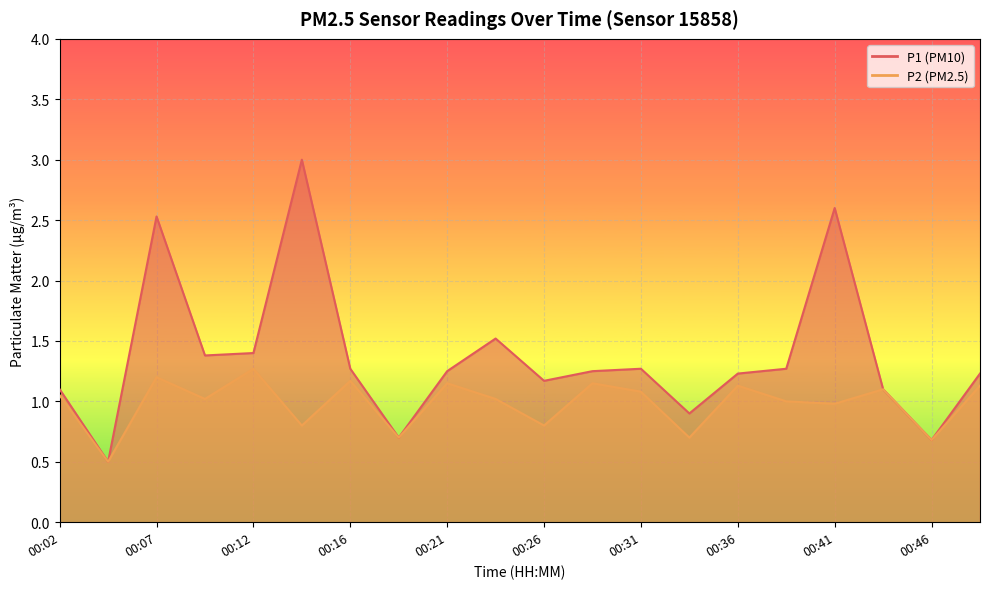

How many data points in P2 are less than 1?

7